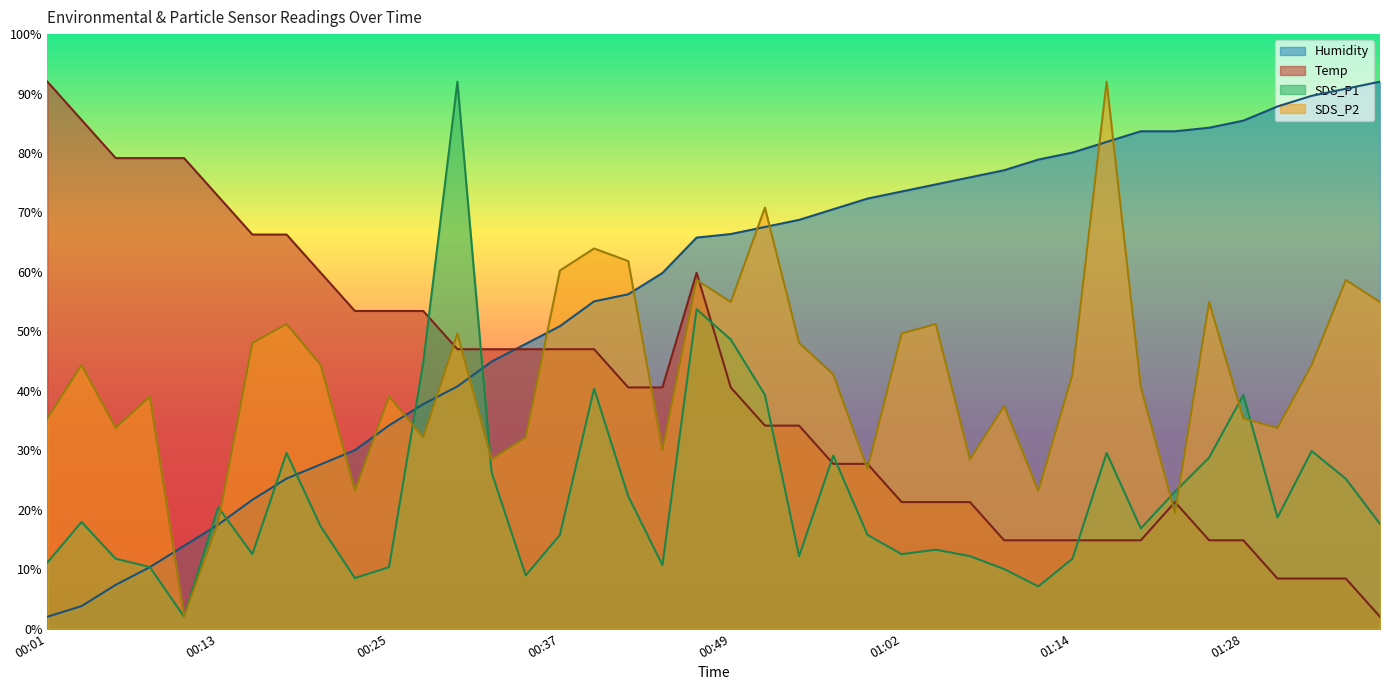

Where do SDS_P2 and Humidity first cross each other?

00:08 and 00:11